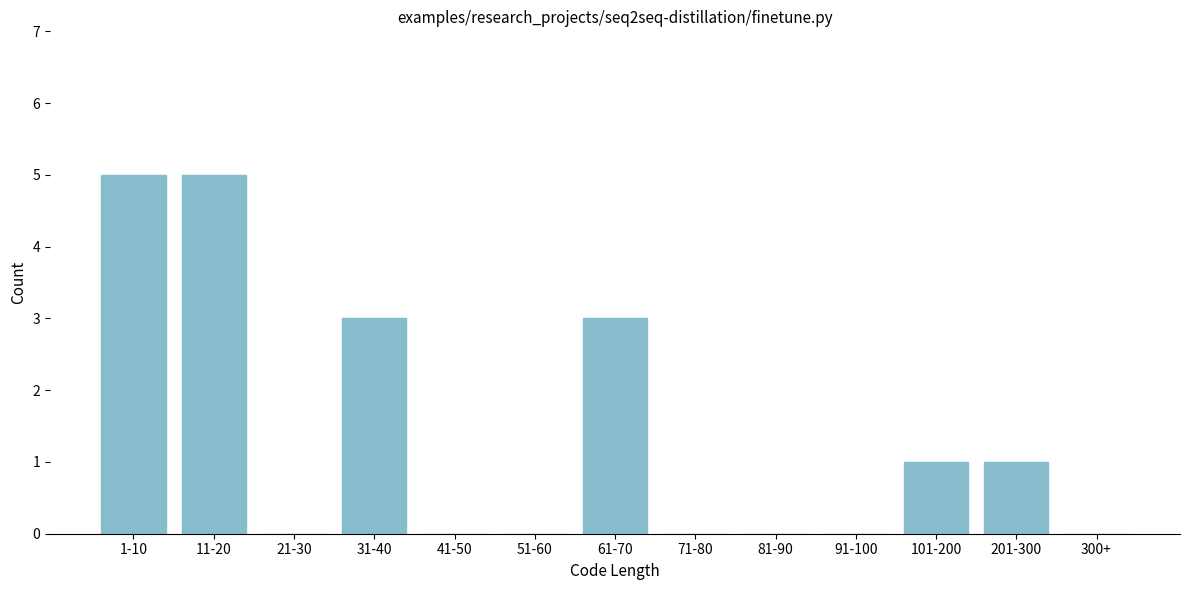

Reading left to right, what are all the values shown in this chart?

1-10=5	11-20=5	21-30=0	31-40=3	41-50=0	51-60=0	61-70=3	71-80=0	81-90=0	91-100=0	101-200=1	201-300=1	300+=0